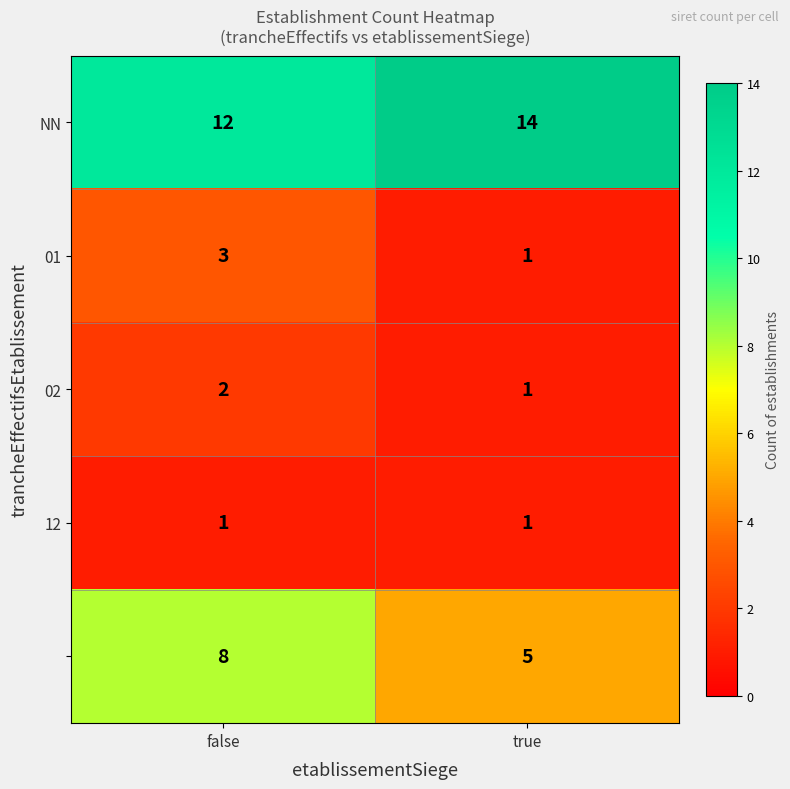

What is the spread (max minus min) of values at false?

11